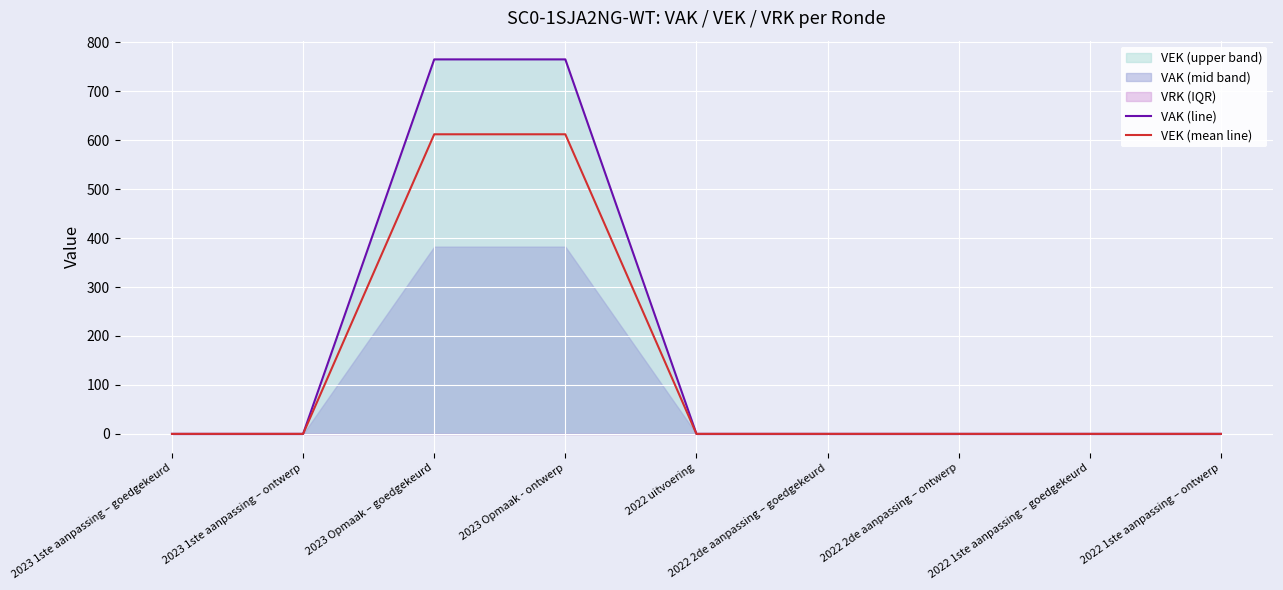

What value does the VAK (line) series have at 2023 Opmaak – goedgekeurd, to the nearest 10?

760